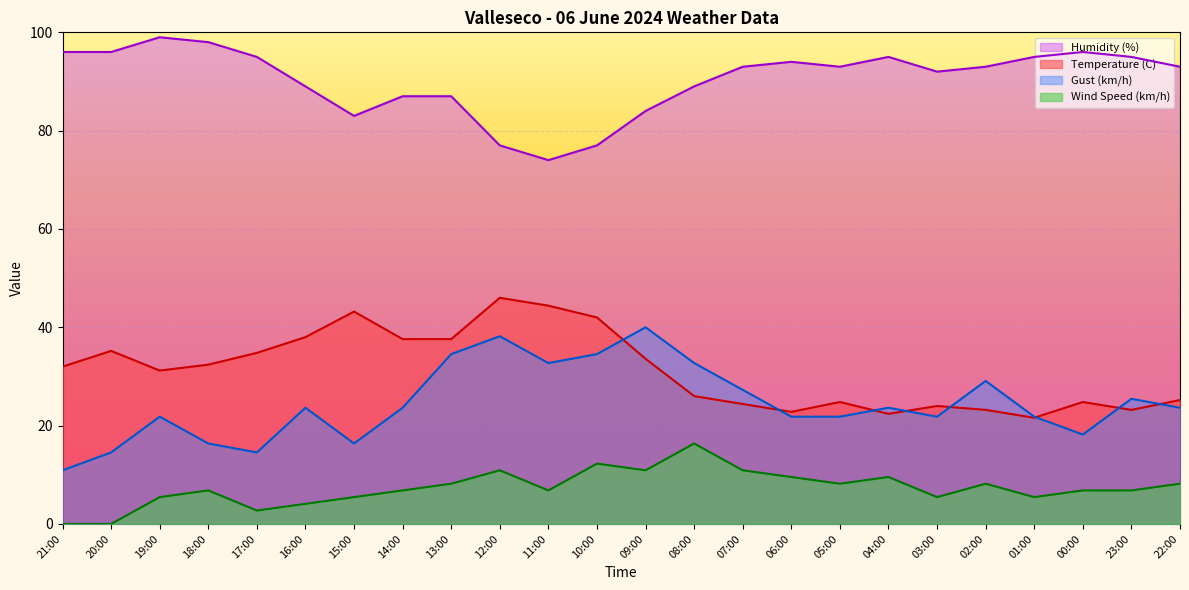

What are all the series names shown in the legend?

Humidity (%), Temperature (C), Gust (km/h), Wind Speed (km/h)